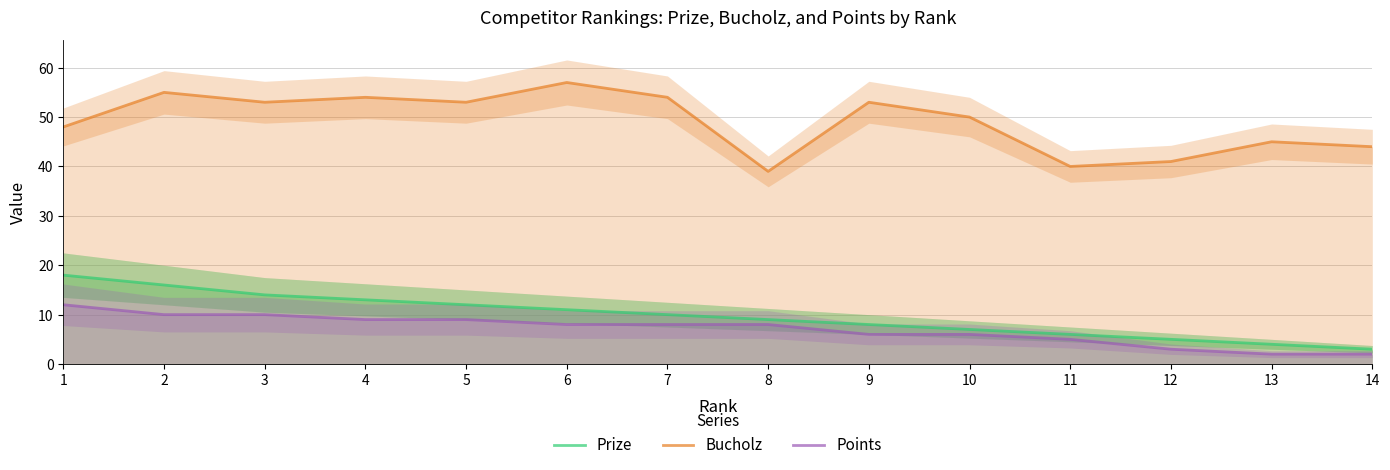

Count the number of data series in this chart.

3